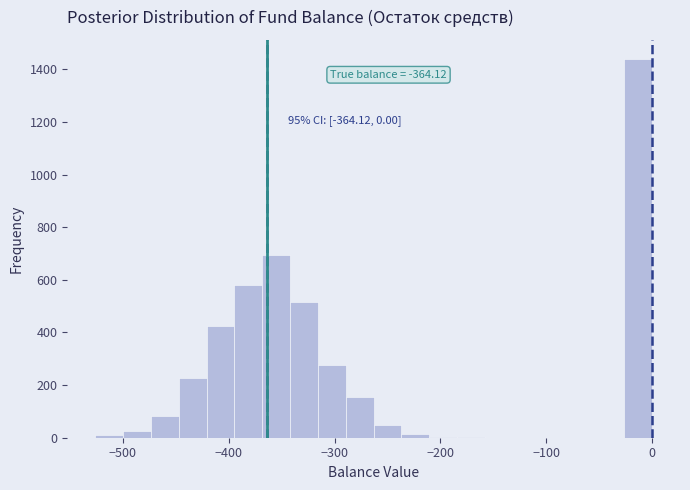

Read against the x-axis, roughly where is the centre of the tallest bar?

-10